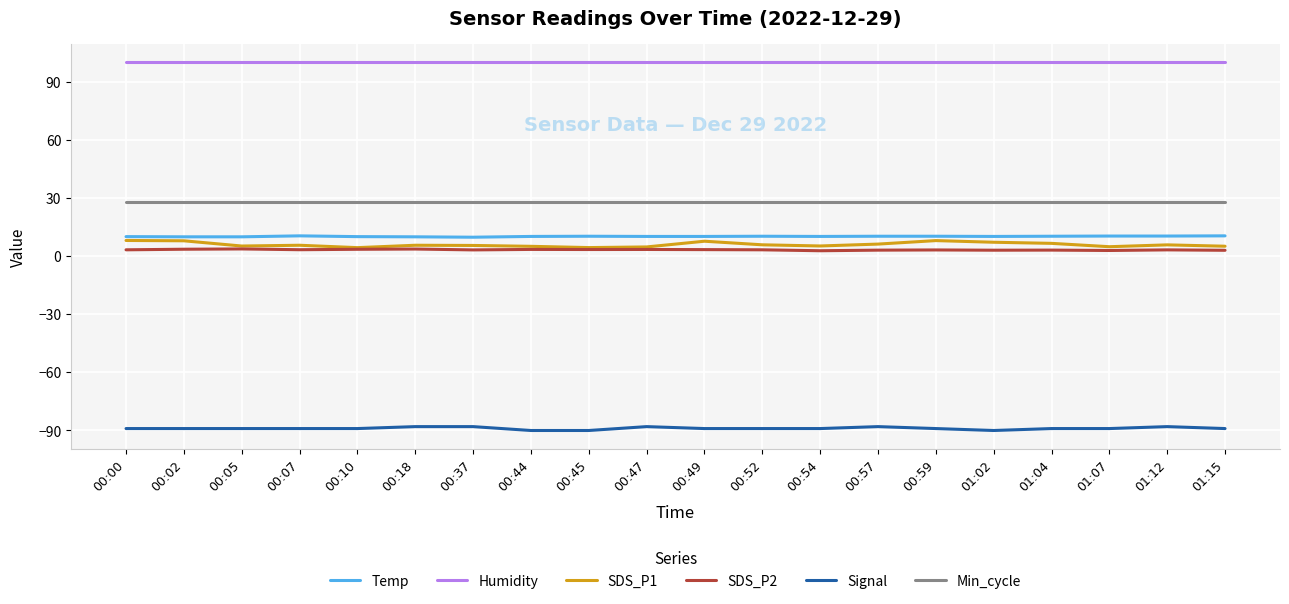

What is the total value across all series at 00:37?

58.2